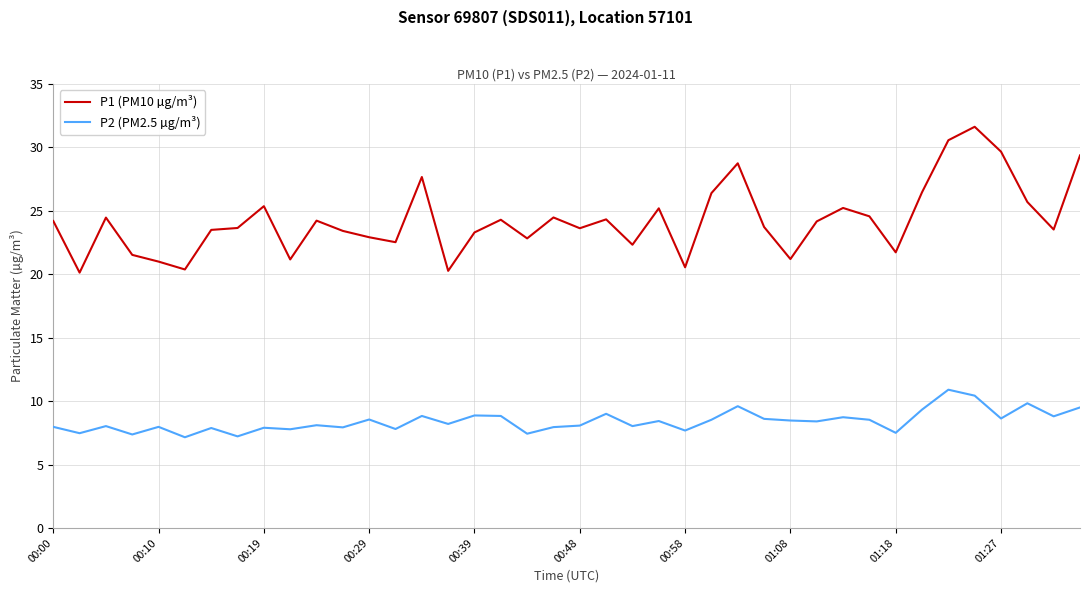

How many lines are shown in the chart?

2